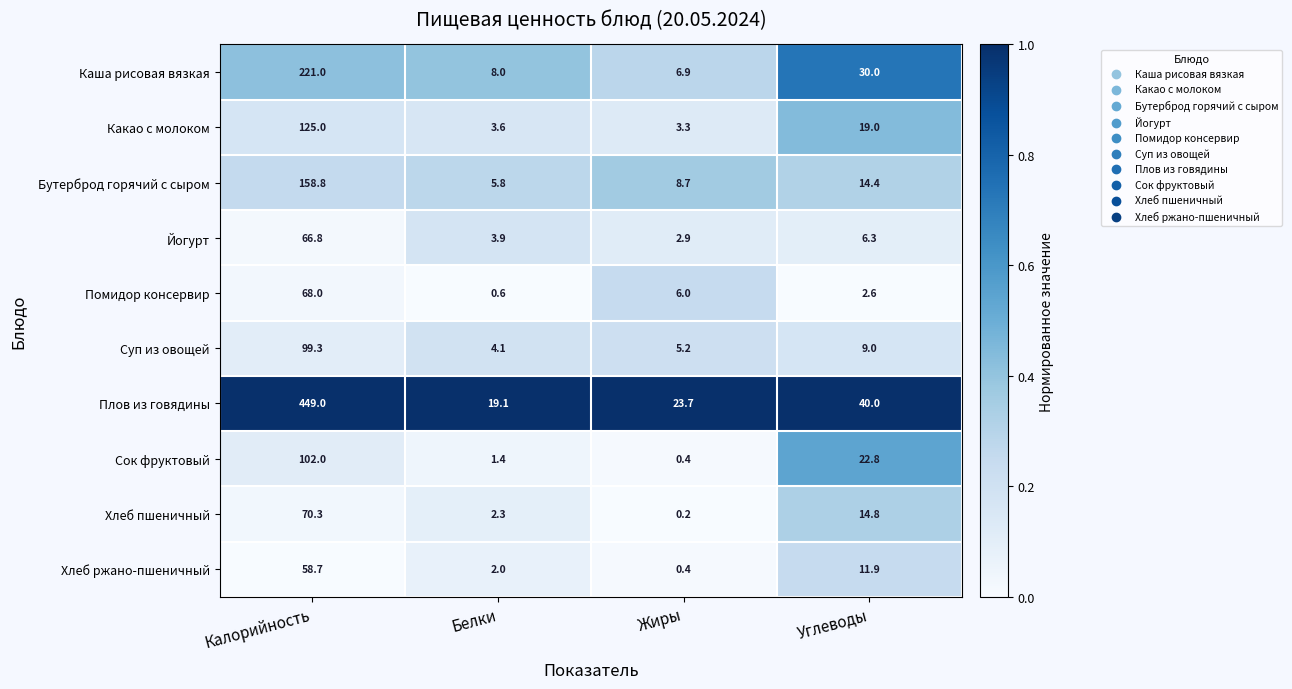

Between Жиры and Углеводы, which series saw the biggest shift?

Каша рисовая вязкая